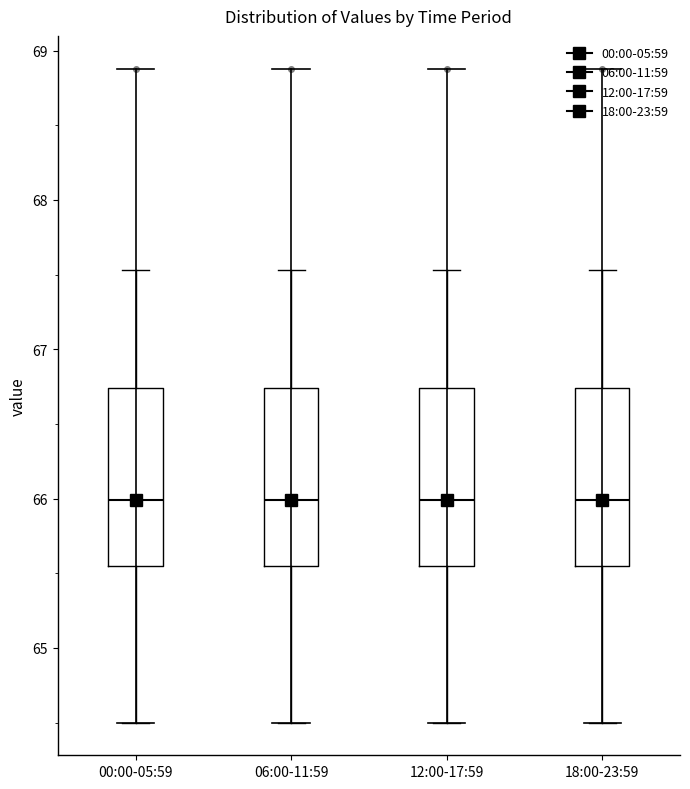

Reading left to right, transcribe this box plot: for each box, give where its median line is, the range the box spans, and where its two whiskers end, as read against the y-axis. The values are not printed on the chart, so give them approximately, as read against the axis.

00:00-05:59: median 66.0, box 65.6 to 66.7, whiskers 64.5 to 67.5
06:00-11:59: median 66.0, box 65.6 to 66.7, whiskers 64.5 to 67.5
12:00-17:59: median 66.0, box 65.6 to 66.7, whiskers 64.5 to 67.5
18:00-23:59: median 66.0, box 65.6 to 66.7, whiskers 64.5 to 67.5